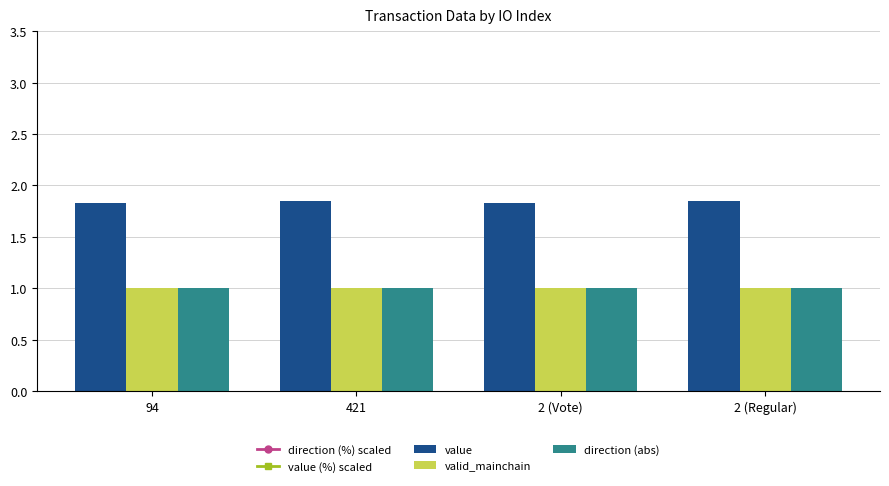

What are all the series names shown in the legend?

direction (%) scaled, value (%) scaled, value, valid_mainchain, direction (abs)